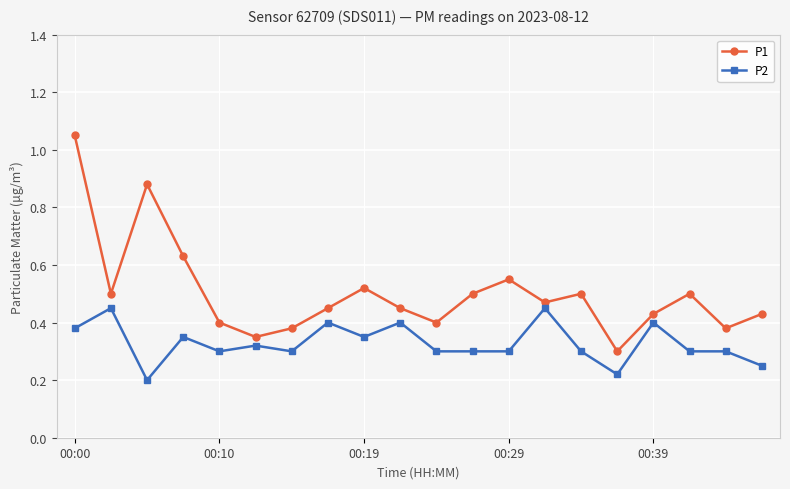

At how many categories does at least one series exceed 0?

20